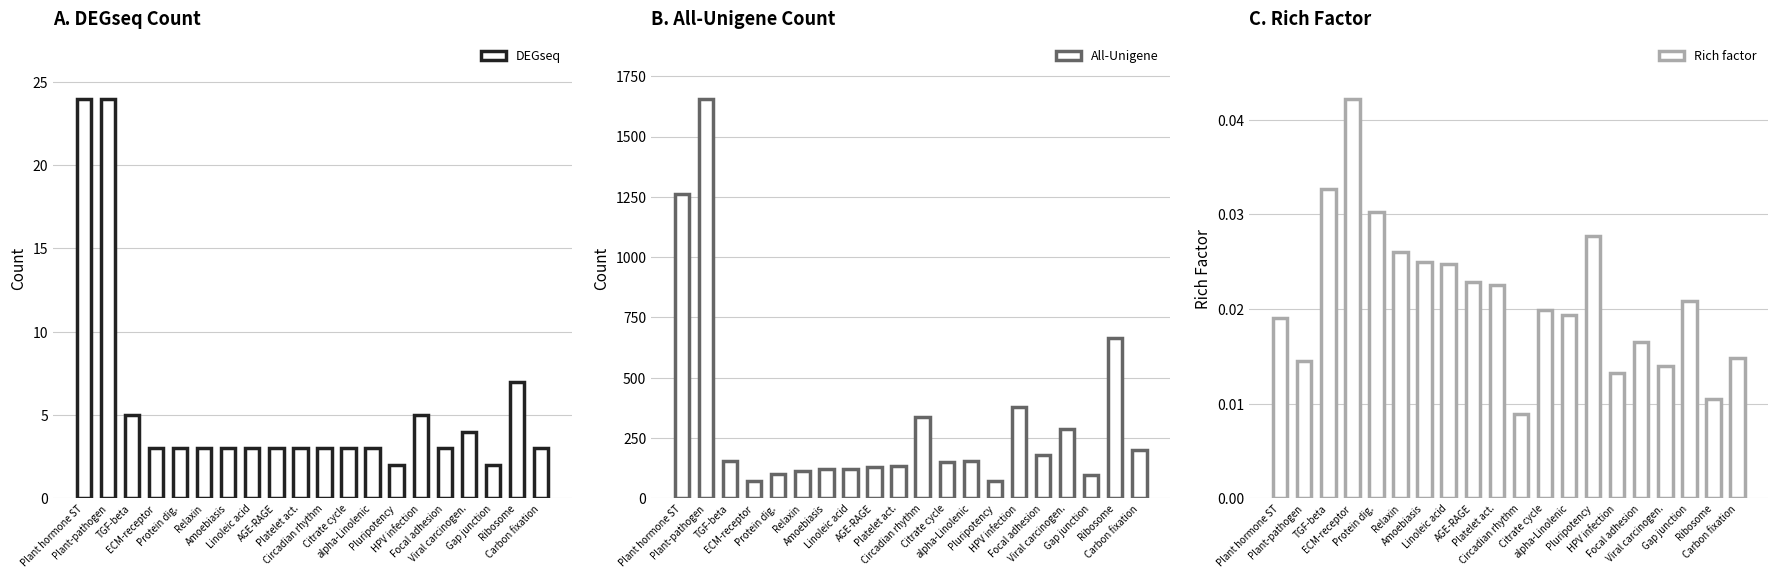

Which series has the widest spread of values?

All-Unigene